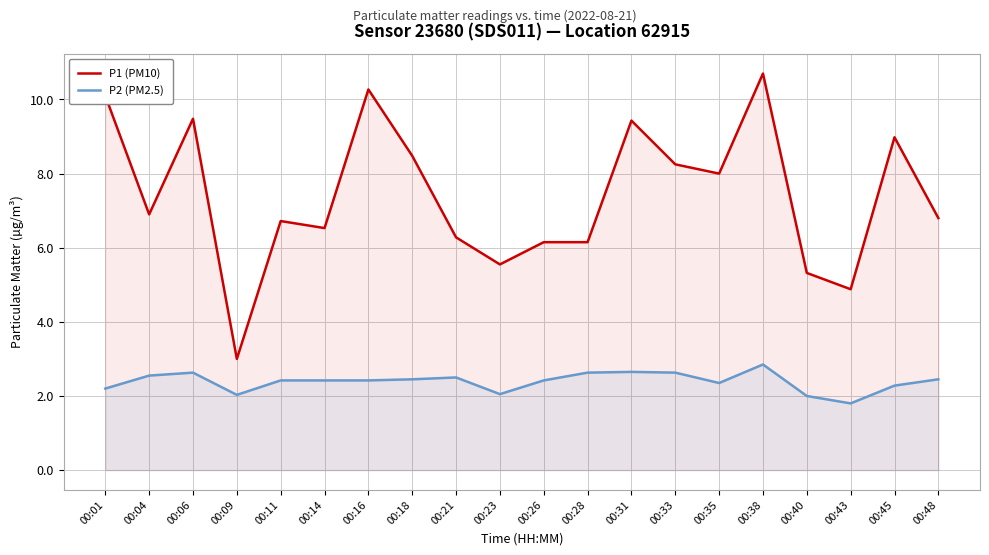

At how many categories does at least one series exceed 4?

19